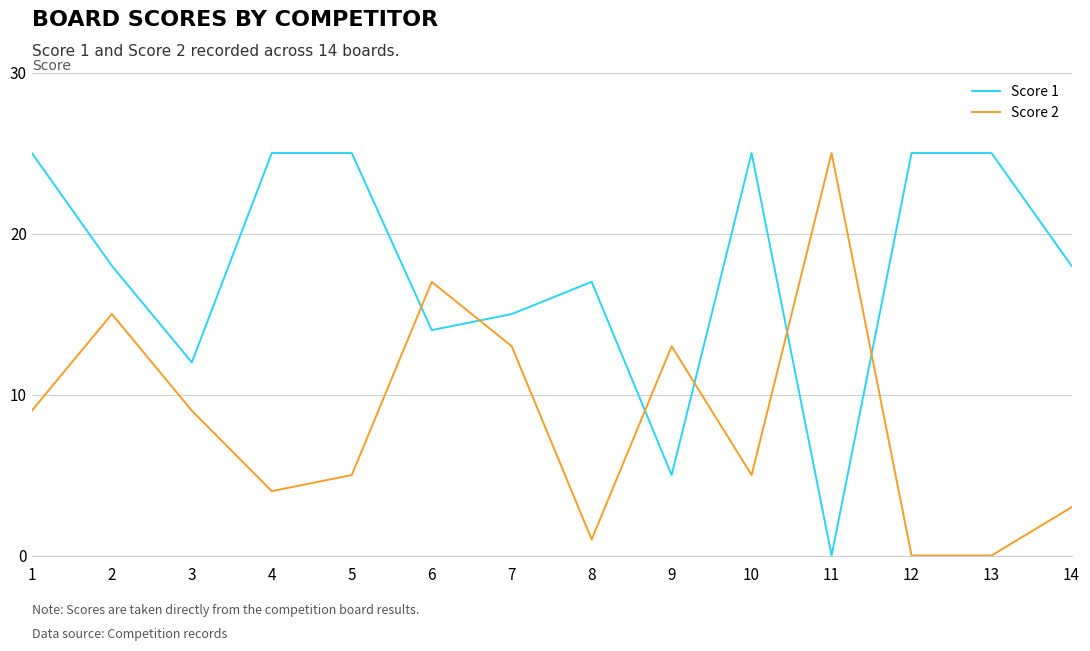

Is it true that Score 1 equals 15 at 10?

False